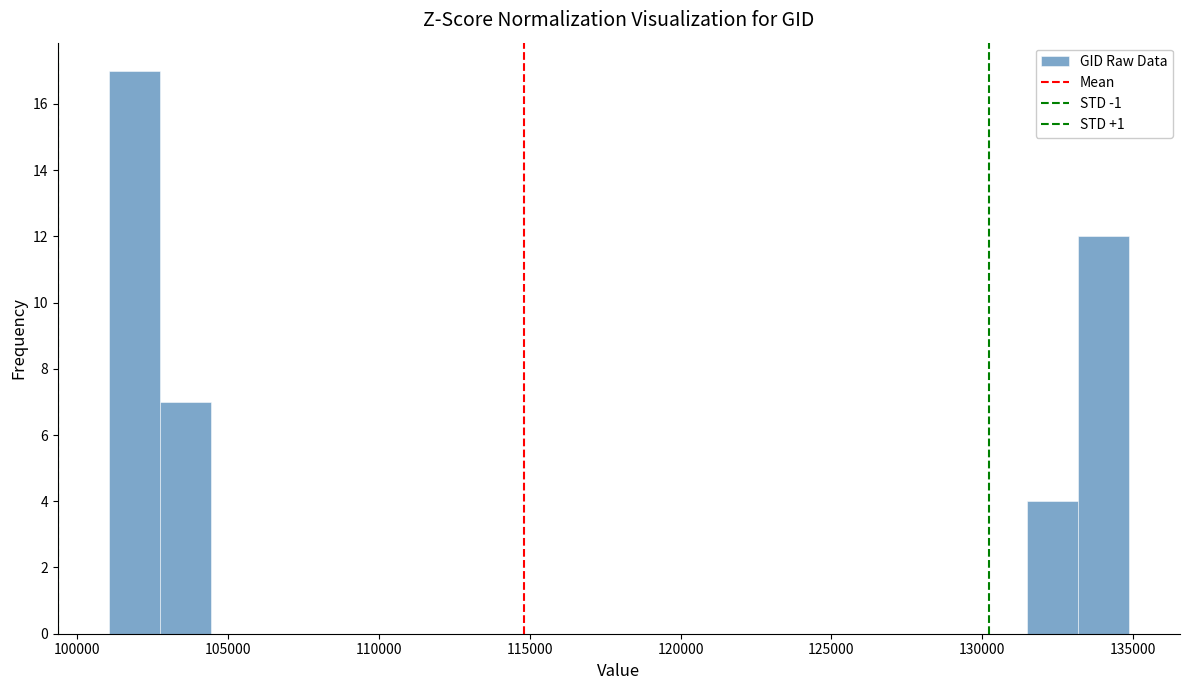

Read against the x-axis, roughly where is the centre of the tallest bar?

102000